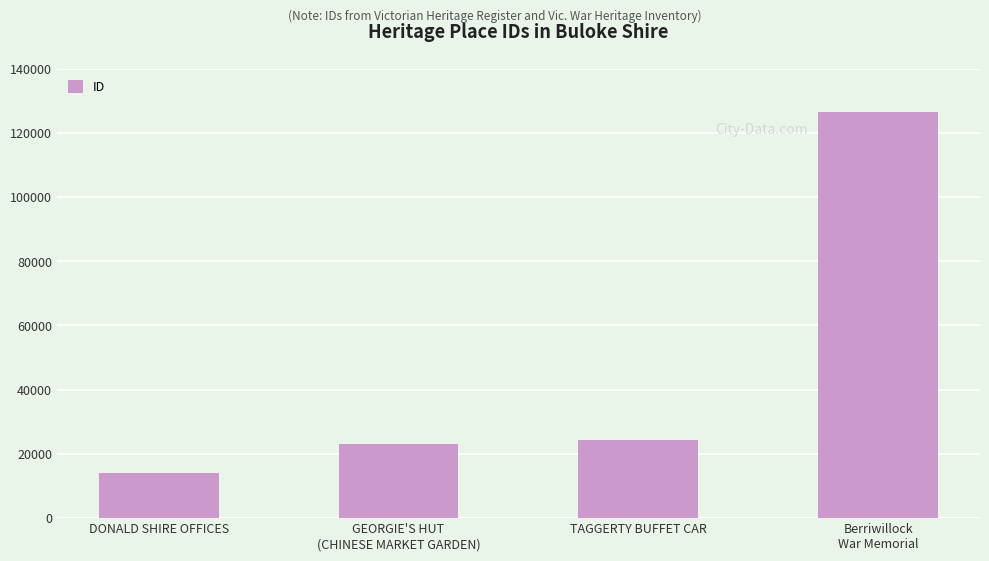

What is the label of the 1st bar from the right?

Berriwillock
War Memorial